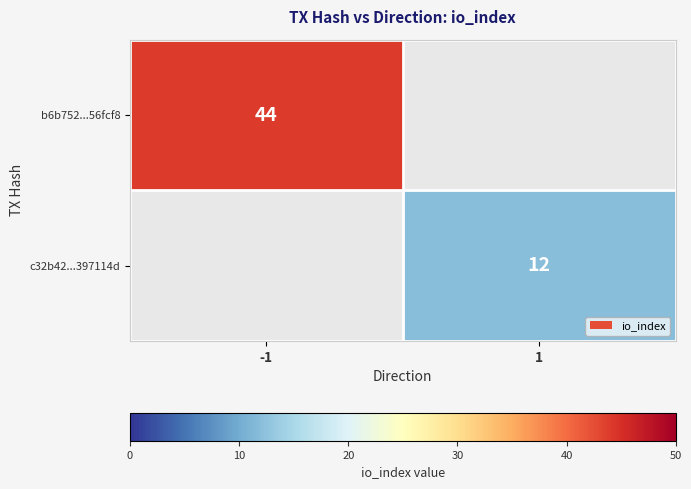

Between 1 and -1, which is larger?

-1